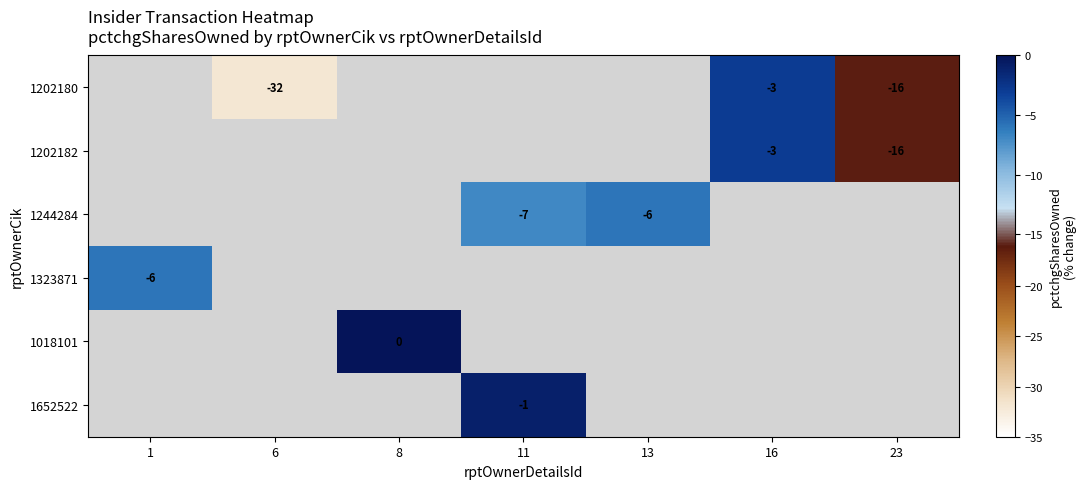

The 1202182 series shows -3 at 16. True or false?

True